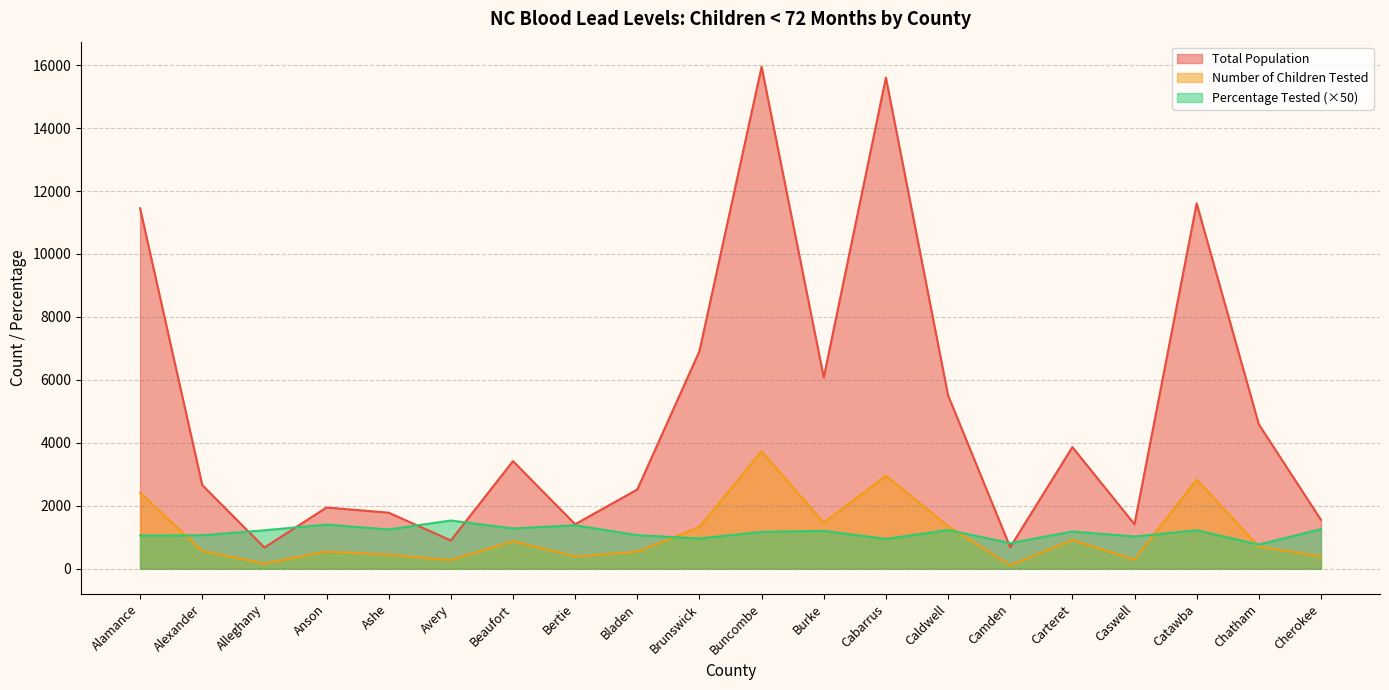

Which label corresponds to the largest value in the chart?

Buncombe